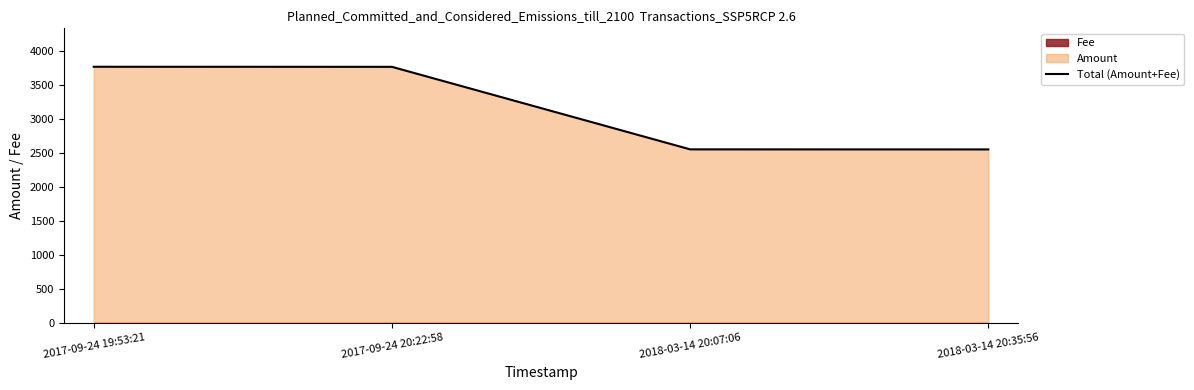

The value at 2017-09-24 19:53:21 is 1307. True or false?

False